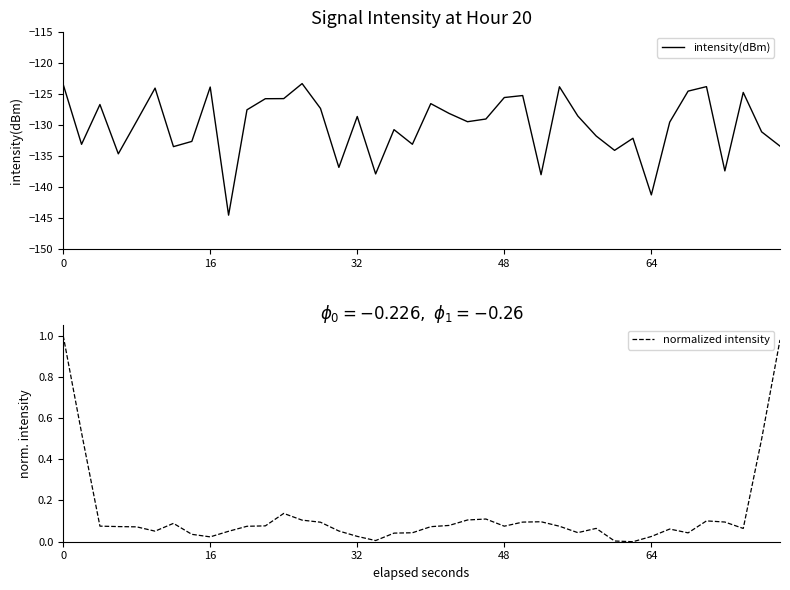

What is the maximum value for intensity(dBm)?

-123.3